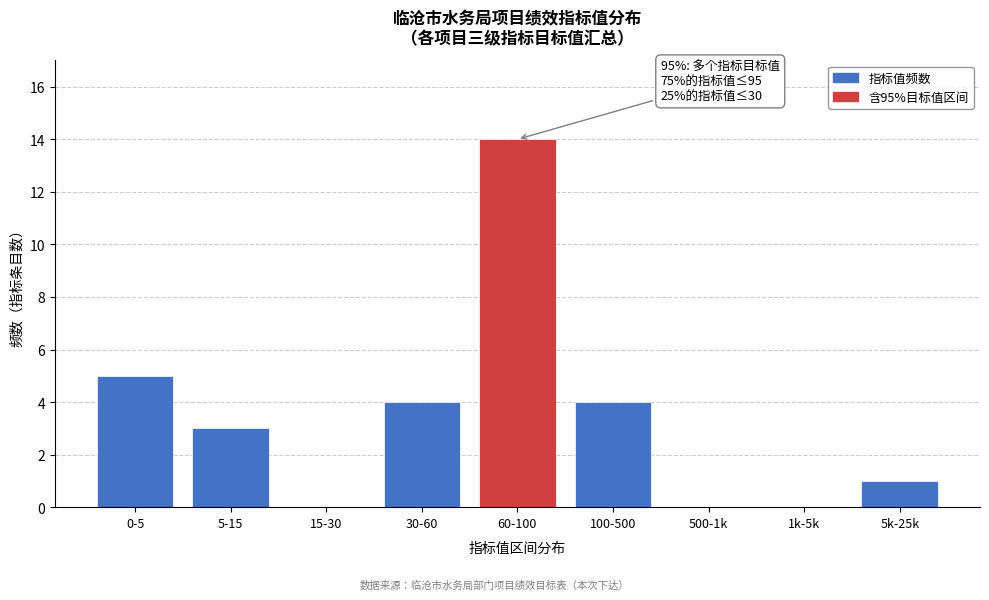

Reading left to right, list all the values displayed in this chart.

0-5=5	5-15=3	15-30=0	30-60=4	60-100=14	100-500=4	500-1k=0	1k-5k=0	5k-25k=1